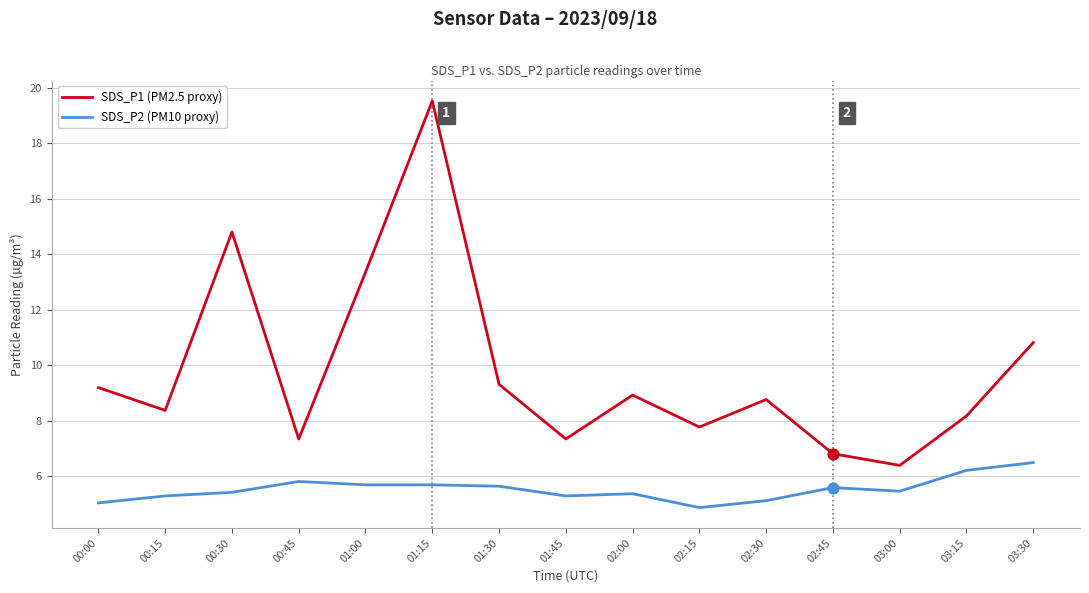

Between 02:45 and 03:30, which series saw the biggest shift?

SDS_P1 (PM2.5 proxy)